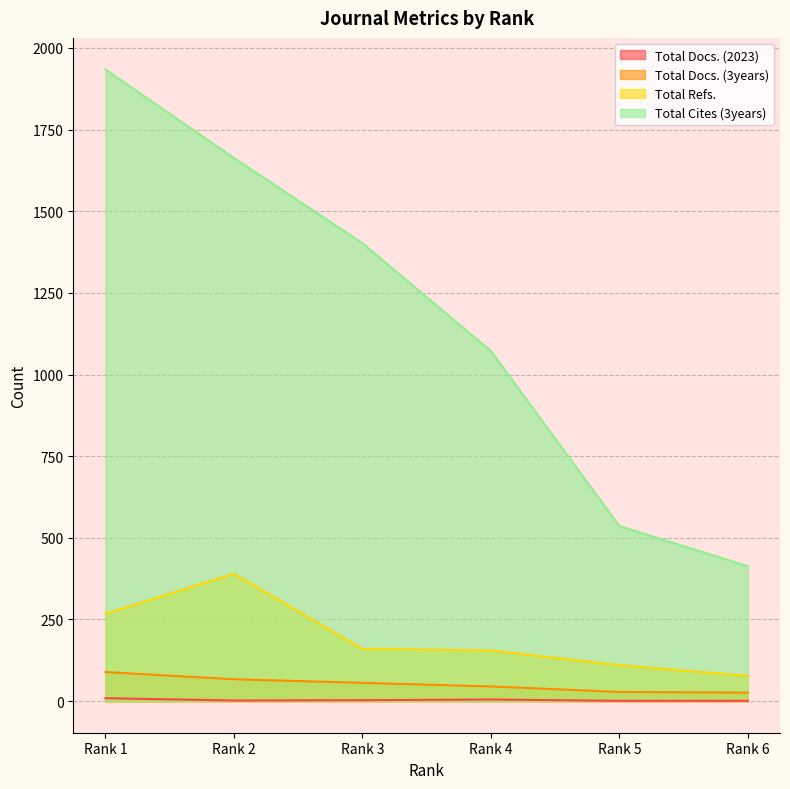

How many categories are shown in the chart?

6